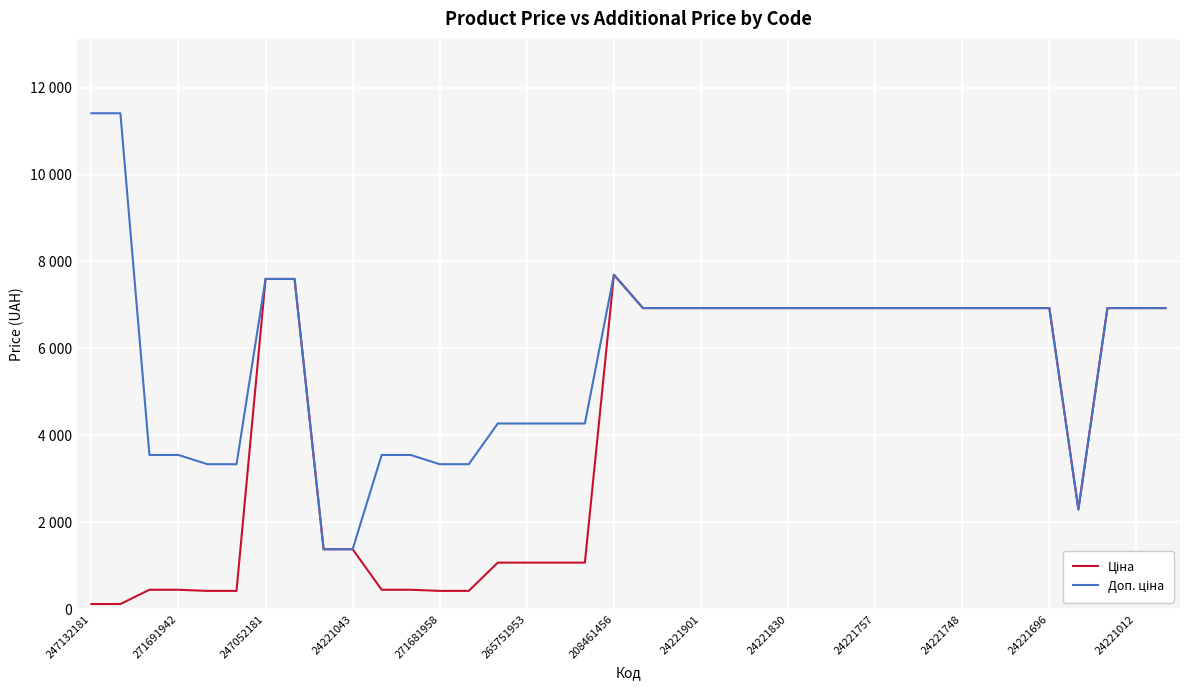

Is this an area chart (filled region under the line)?

No